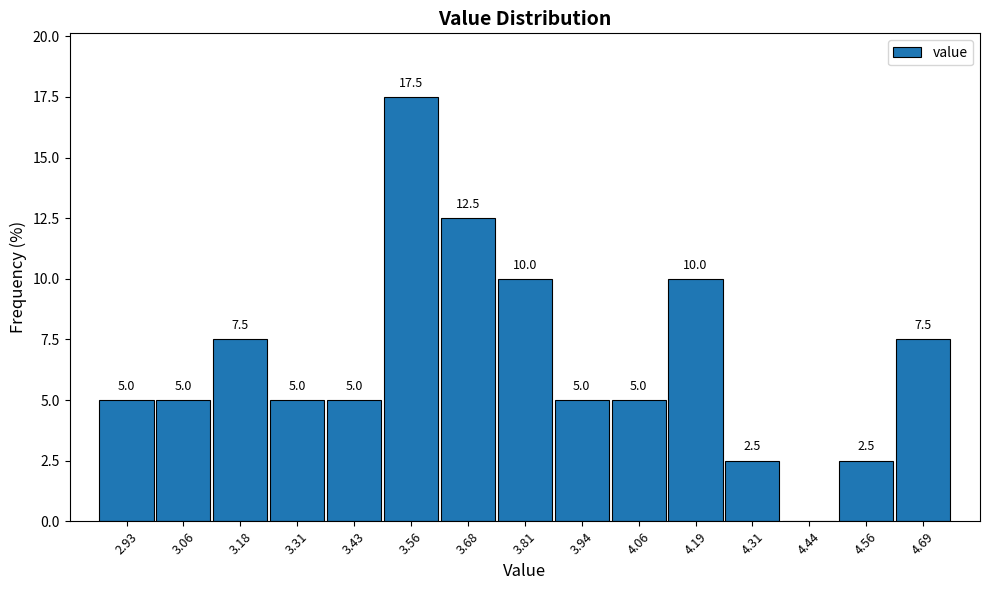

Over which range of the x-axis is the bar tallest?

3.50 to 3.62